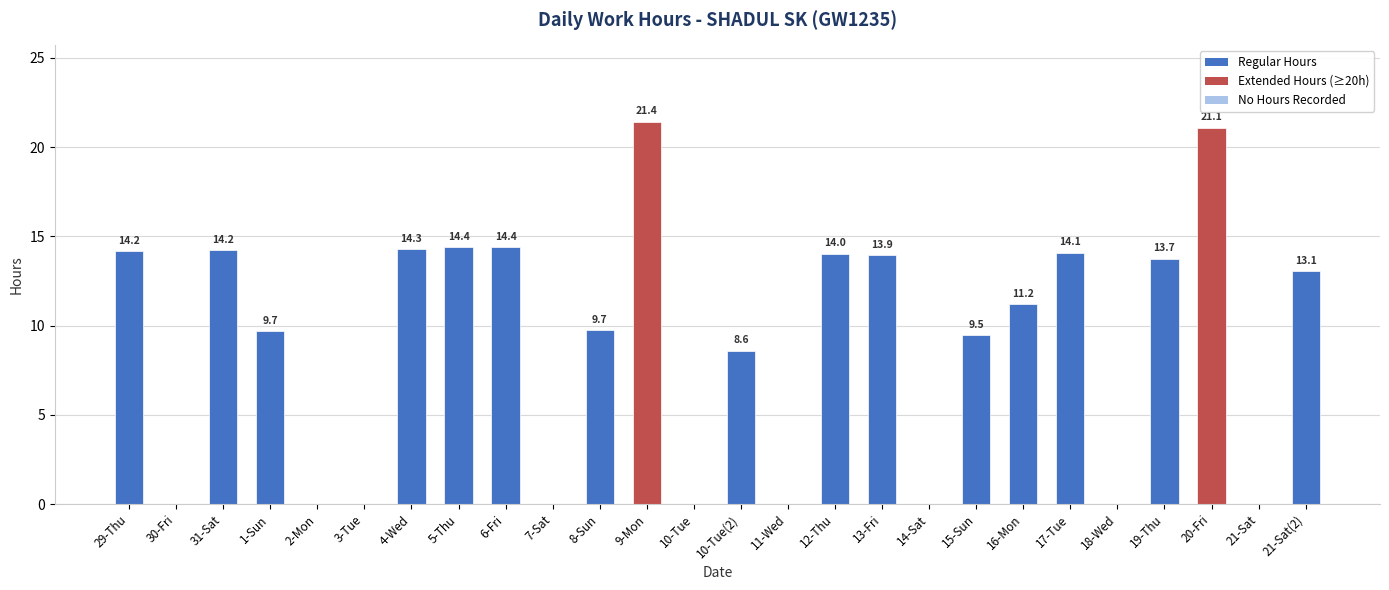

Reading right to left, list all the values displayed in this chart.

21-Sat(2)=13.1	21-Sat=0.0	20-Fri=21.1	19-Thu=13.7	18-Wed=0.0	17-Tue=14.1	16-Mon=11.2	15-Sun=9.5	14-Sat=0.0	13-Fri=13.9	12-Thu=14.0	11-Wed=0.0	10-Tue(2)=8.6	10-Tue=0.0	9-Mon=21.4	8-Sun=9.7	7-Sat=0.0	6-Fri=14.4	5-Thu=14.4	4-Wed=14.3	3-Tue=0.0	2-Mon=0.0	1-Sun=9.7	31-Sat=14.2	30-Fri=0.0	29-Thu=14.2